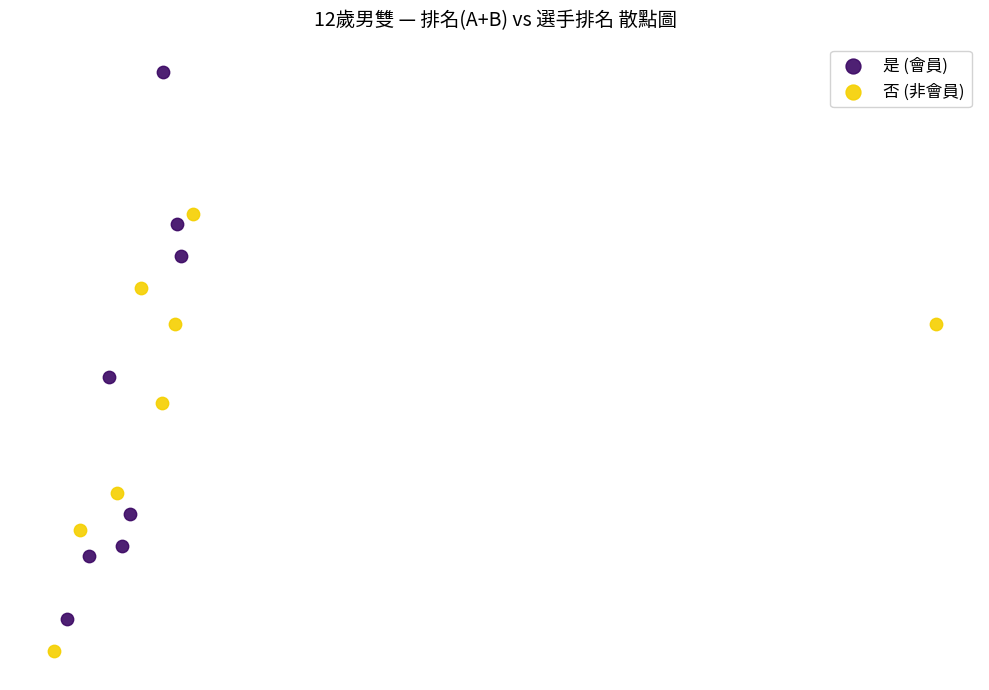

What are all the series names shown in the legend?

是 (會員), 否 (非會員)